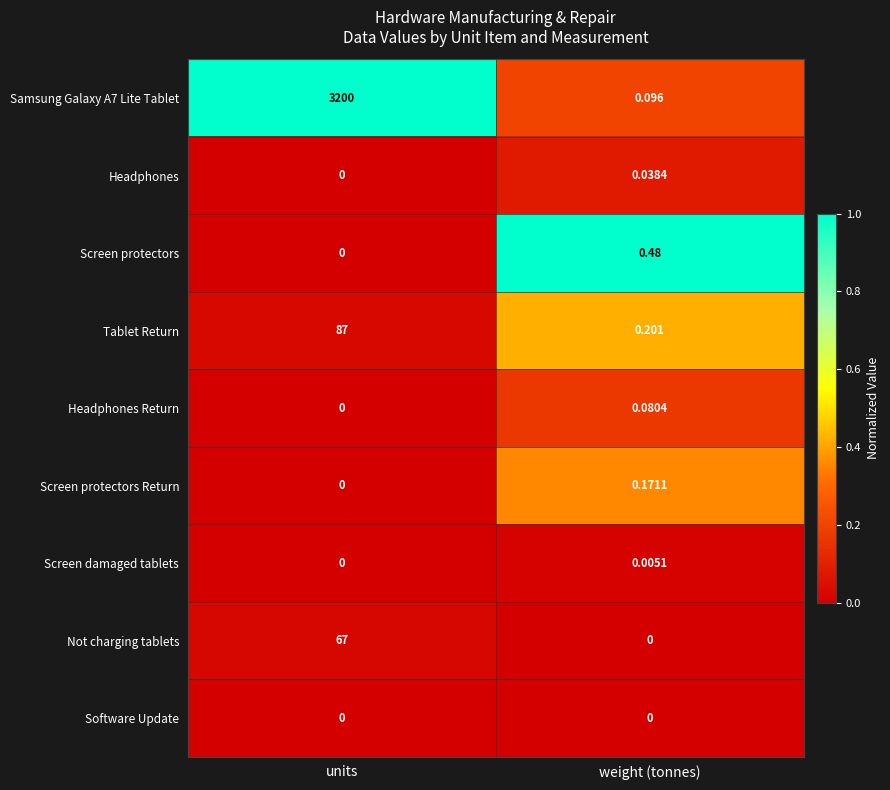

At which label is Headphones closest to 0?

units